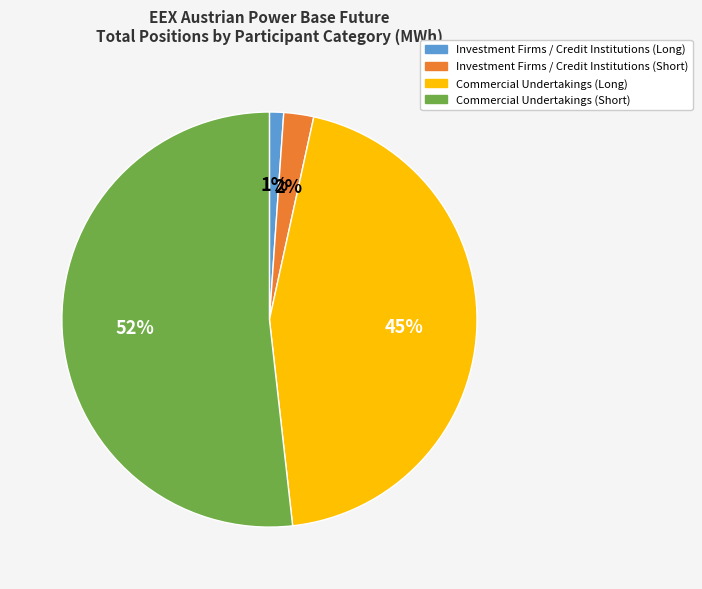

To the nearest percent, what is the combined percentage of Commercial Undertakings (Long) and Commercial Undertakings (Short)?

97%